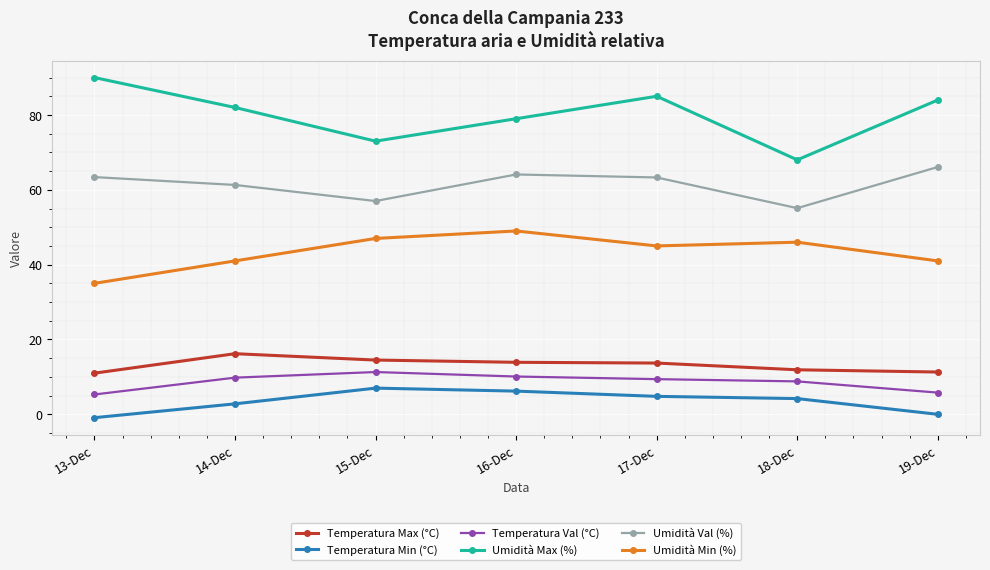

What is the difference between the second highest and second lowest values in the Umidità Min (%) series?

6.0